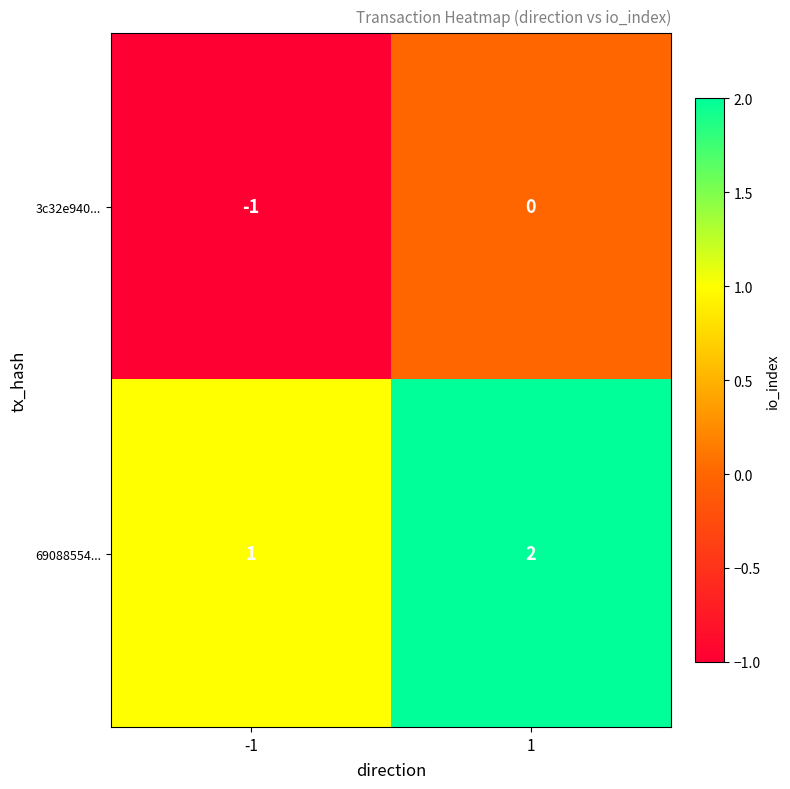

Rank the series by their average value, from lowest to highest.

3c32e940..., 69088554...